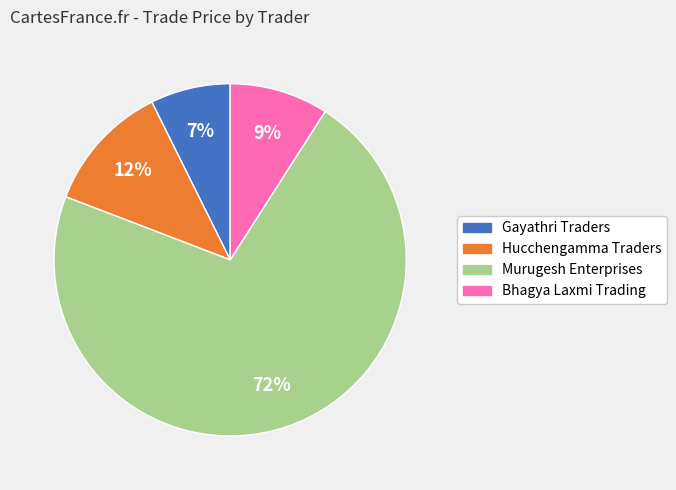

To the nearest percent, what is the average slice percentage?

25%